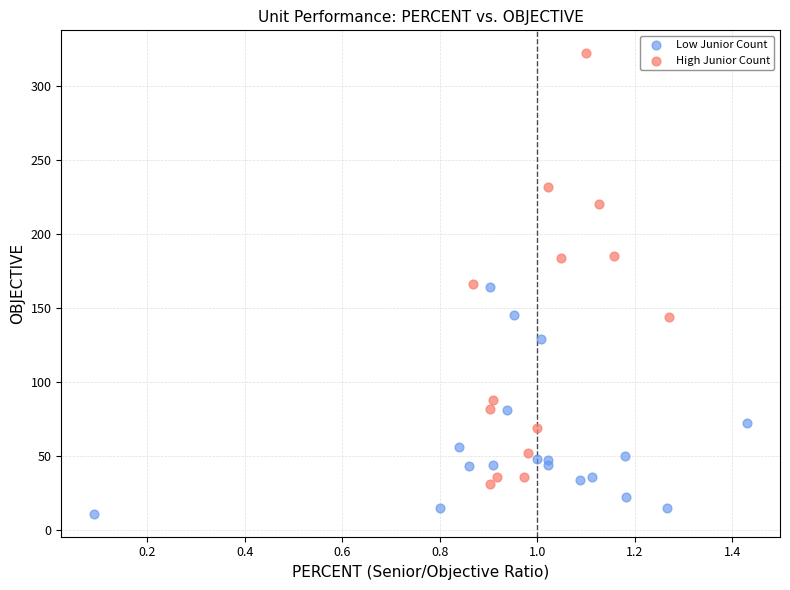

Which series has the largest Y range (max minus min)?

High Junior Count